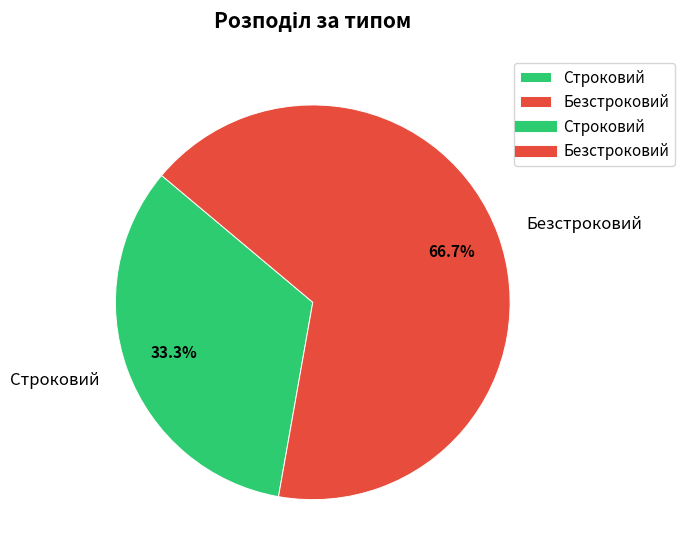

To the nearest percent, what is the difference between the Безстроковий and Строковий slice percentages?

33%